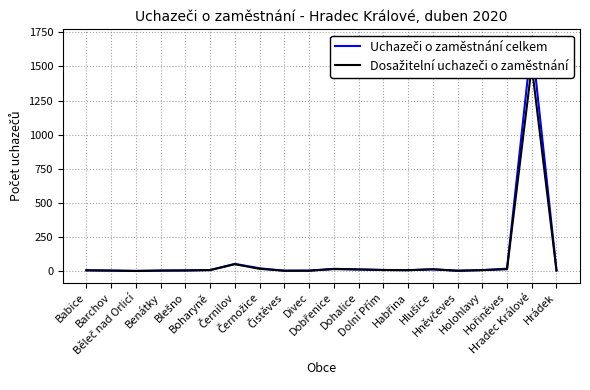

What position from the left is Čistěves?

9